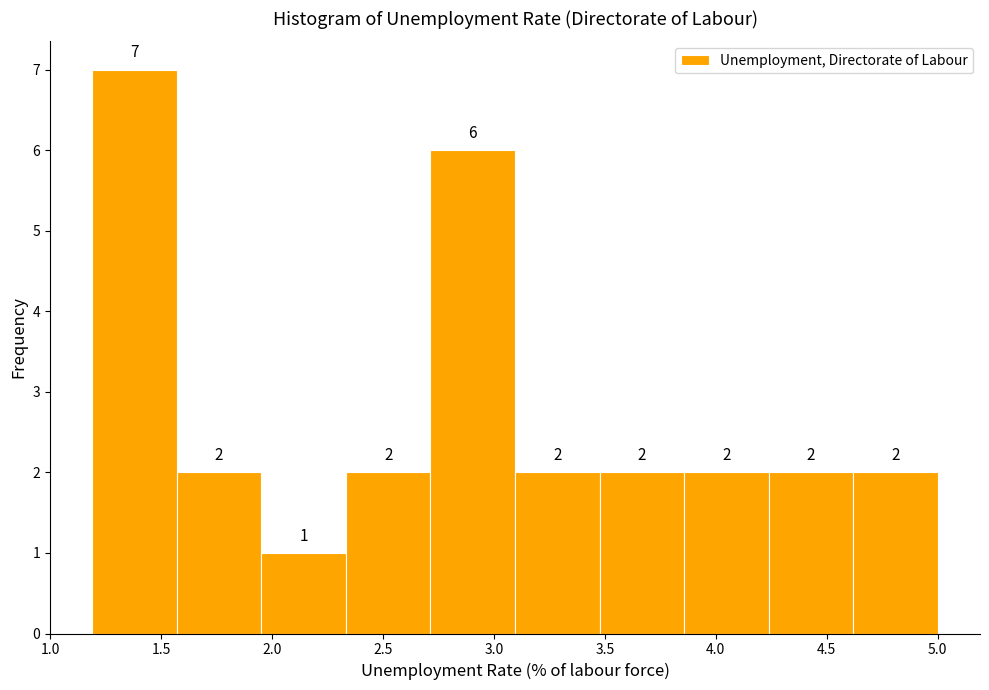

Over which range of the x-axis is the bar tallest?

1.20 to 1.55